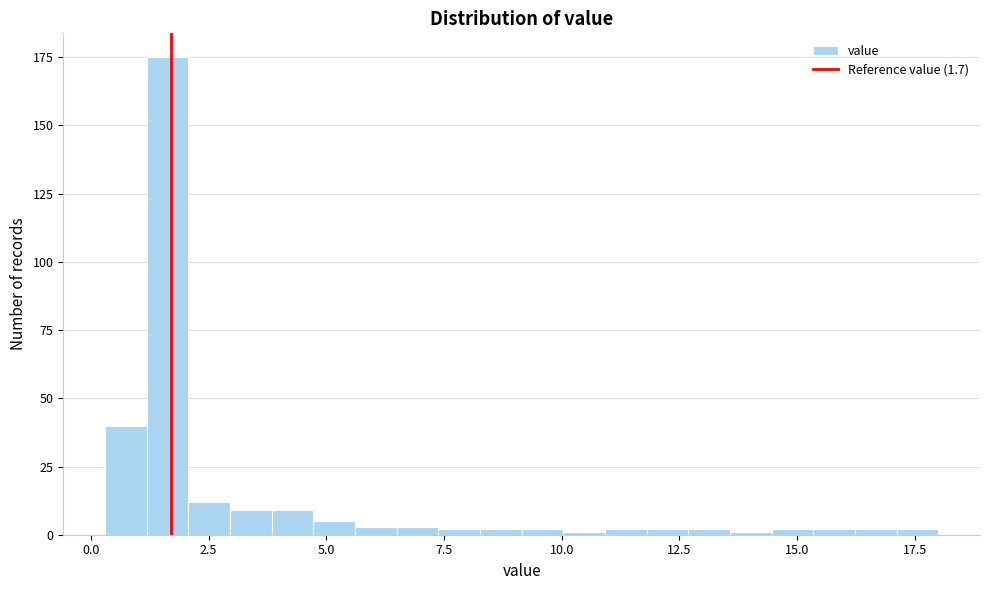

Read against the x-axis, roughly where is the centre of the tallest bar?

1.5